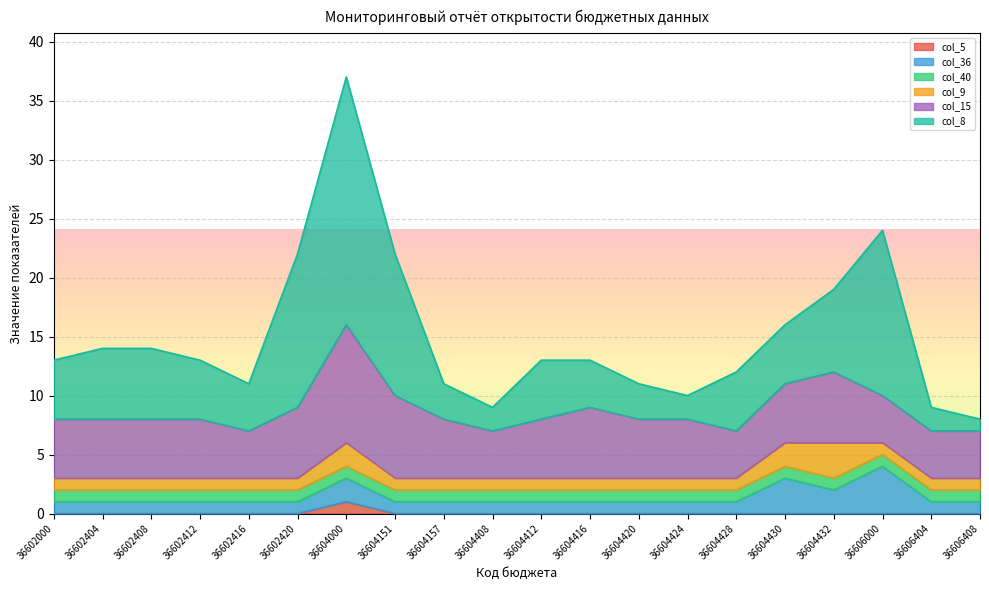

Which category has the lowest value across all series?

36602000